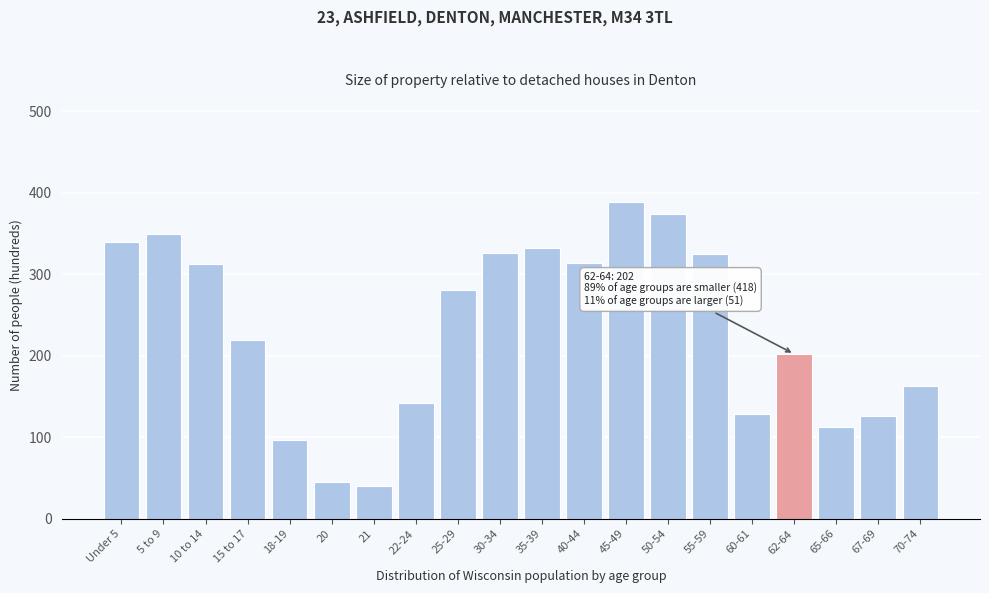

What is the change in value from 18-19 to 35-39?

+236